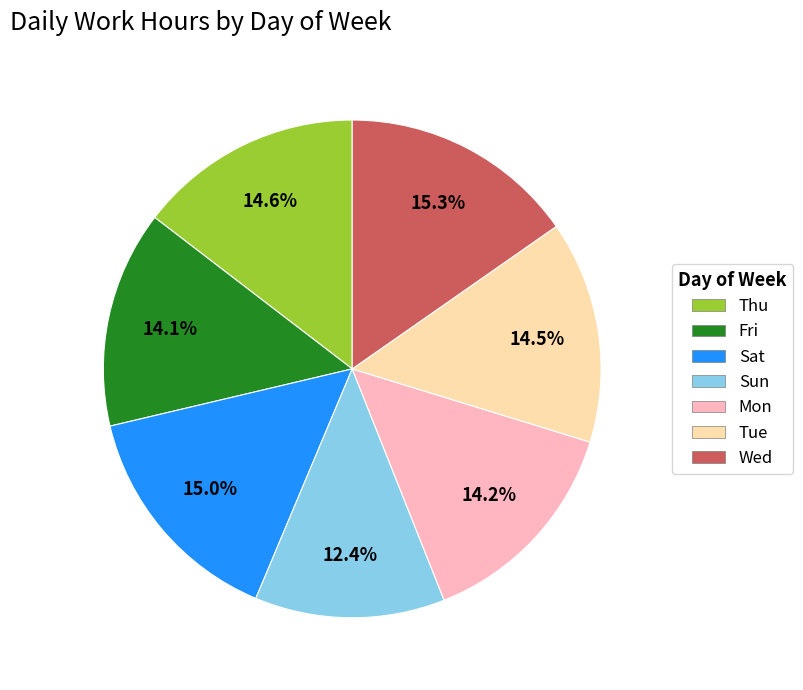

What is the smallest slice in the pie chart?

Sun